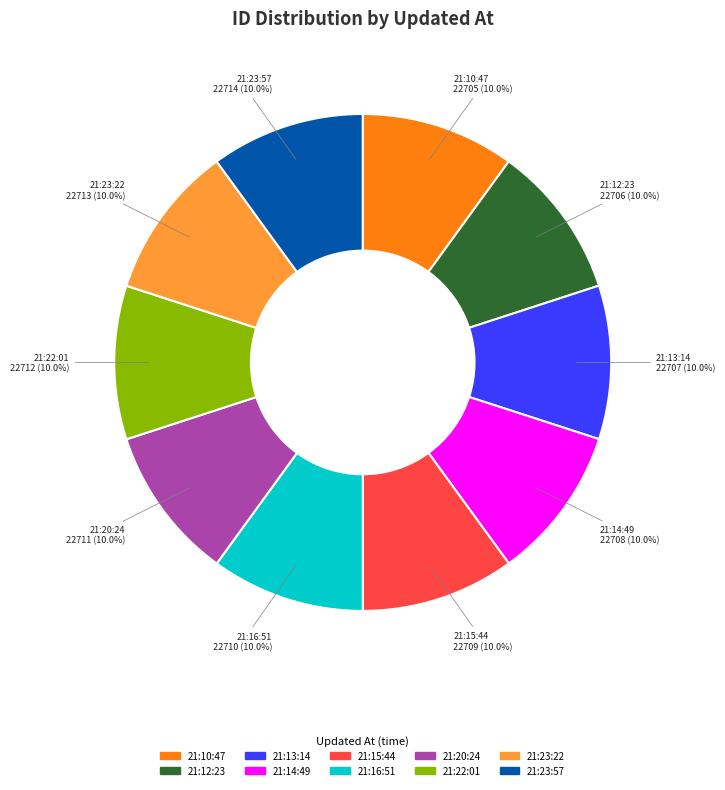

Is there a majority slice in this chart?

No